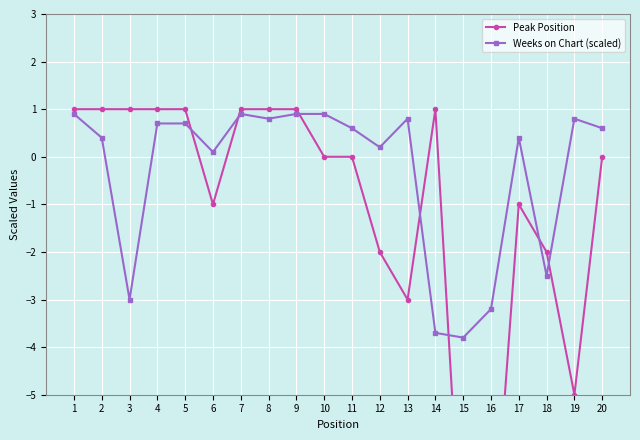

At which label does Weeks on Chart (scaled) first exceed 0?

1